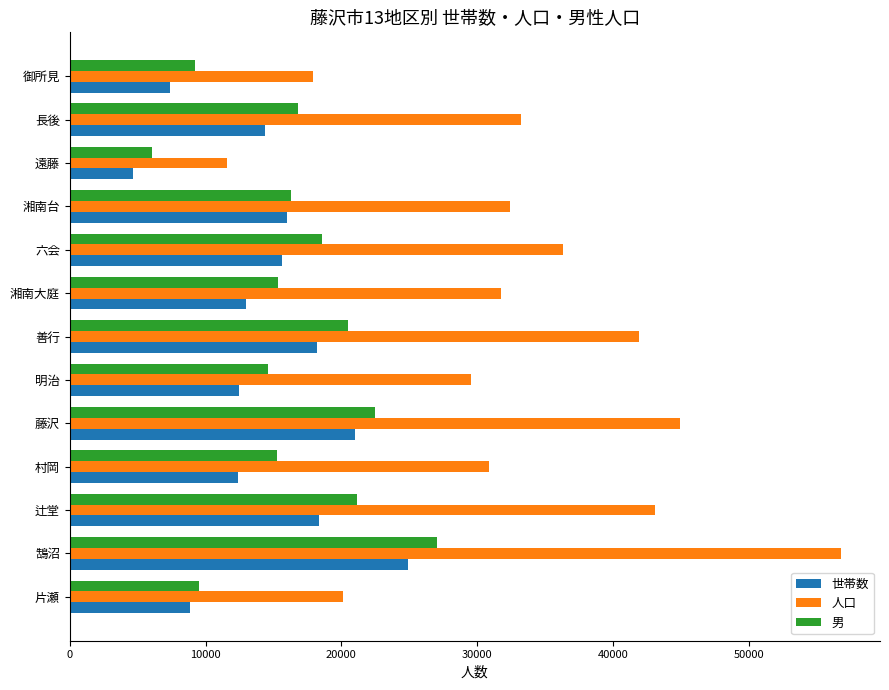

At which category is the sum across all series the highest?

鵠沼